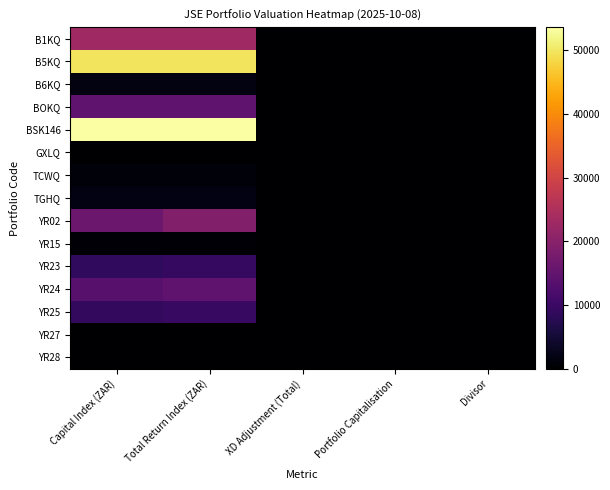

Which series changed the most between Capital Index (ZAR) and Portfolio Capitalisation?

BSK146